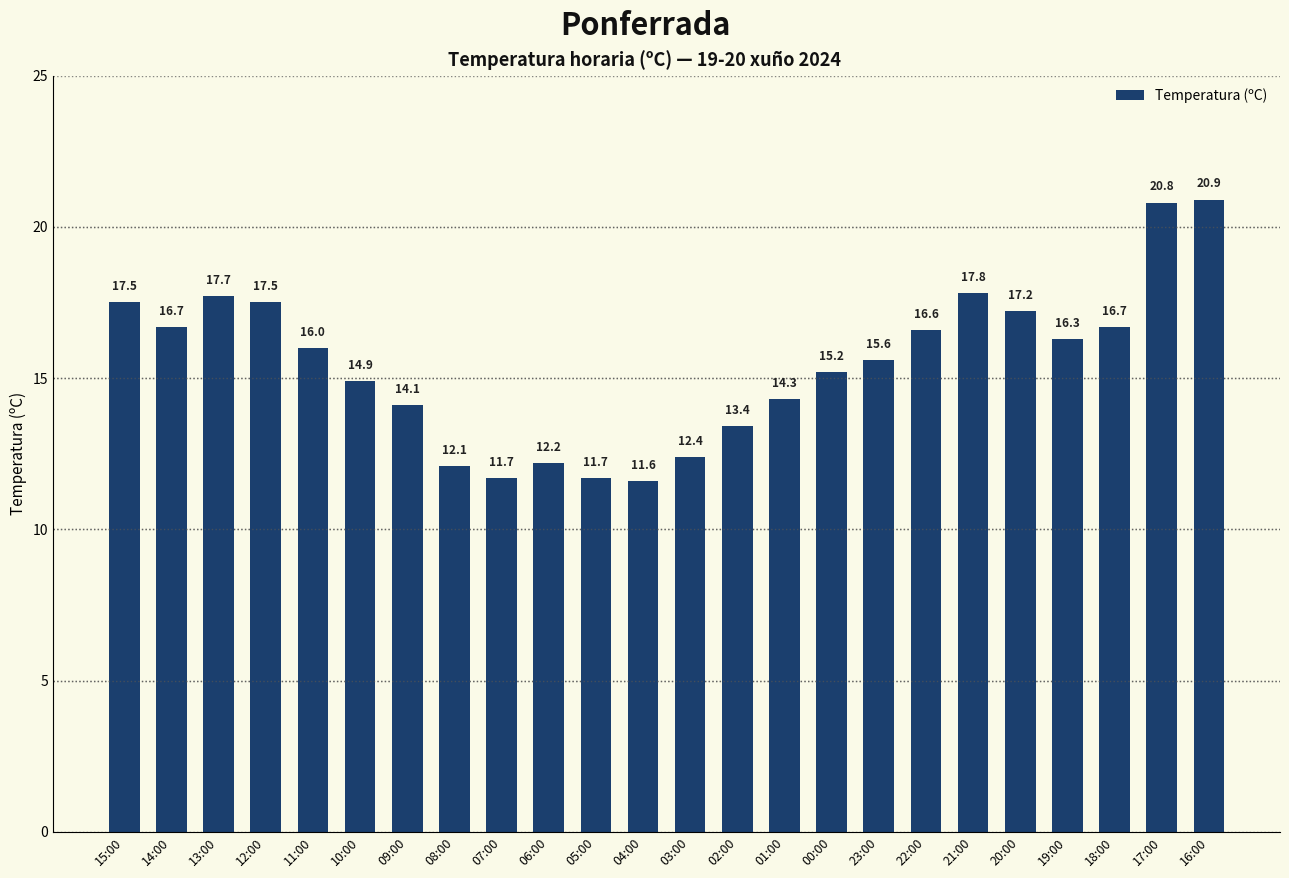

How many values are below 16?

12